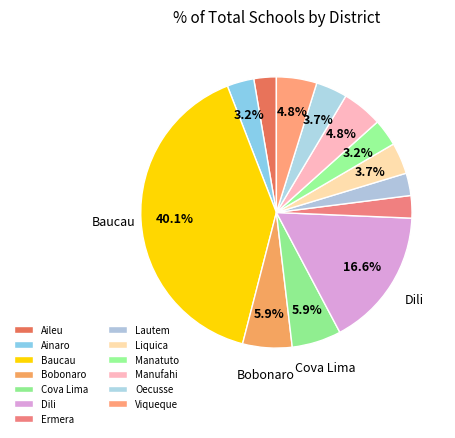

To the nearest percent, what is the difference between the largest and smallest slice percentages?

37%